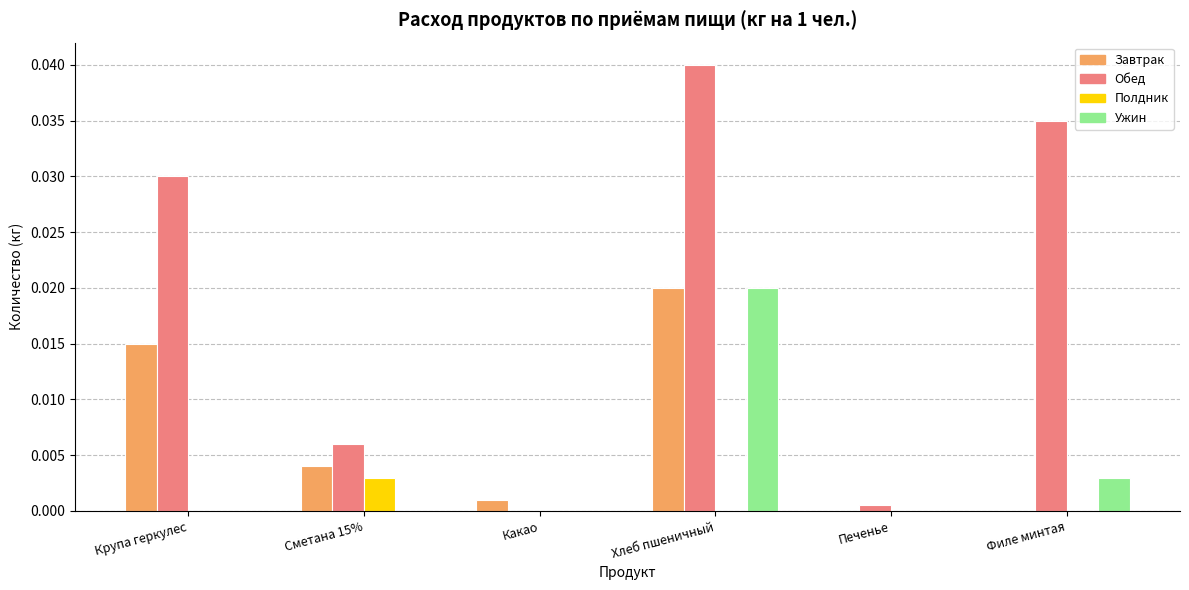

Which series has the largest total across all categories?

Обед